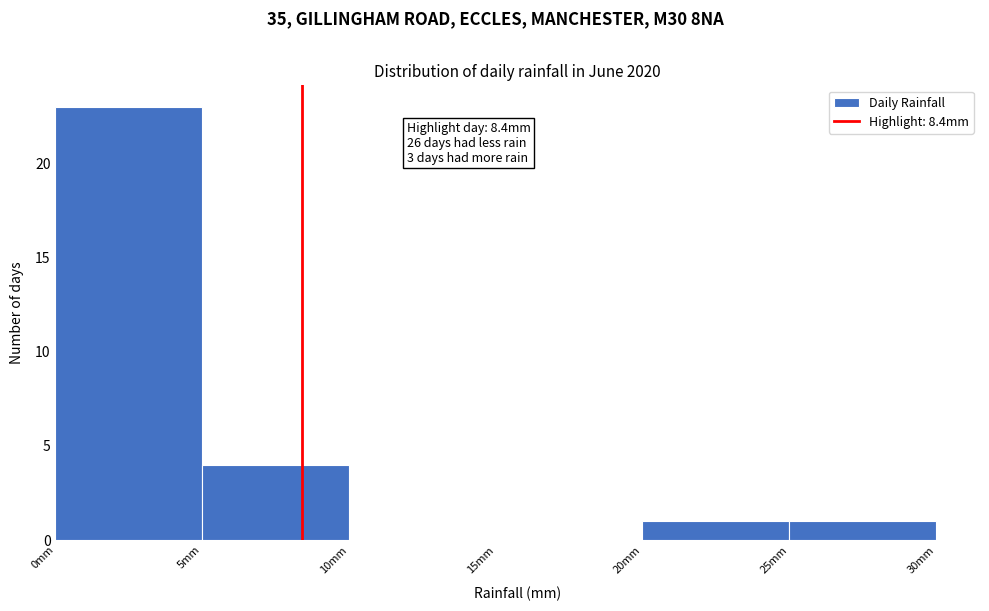

Which range on the x-axis has the tallest bar?

0 to 5